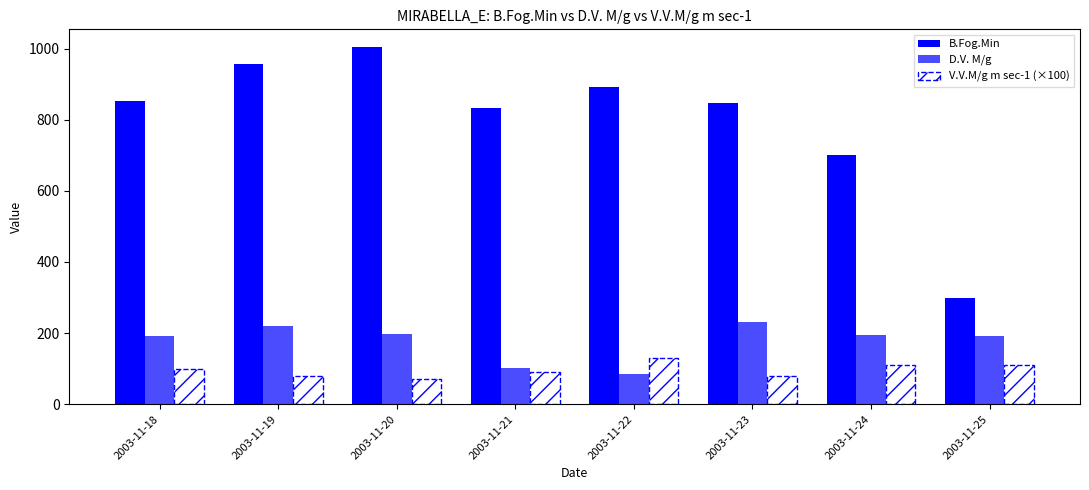

Reading left to right, extract all data points from this chart.

B.Fog.Min: 853.0	957.0	1004.0	833.0	893.0	848.0	700.0	300.0
D.V. M/g: 192.0	219.0	197.0	101.0	84.0	230.0	196.0	192.0
V.V.M/g m sec-1 (×100): 100.0	80.0	70.0	90.0	130.0	80.0	110.0	110.0